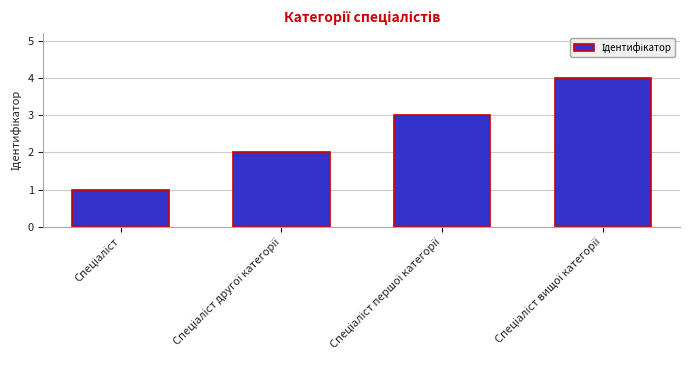

What is the sum of all values?

10